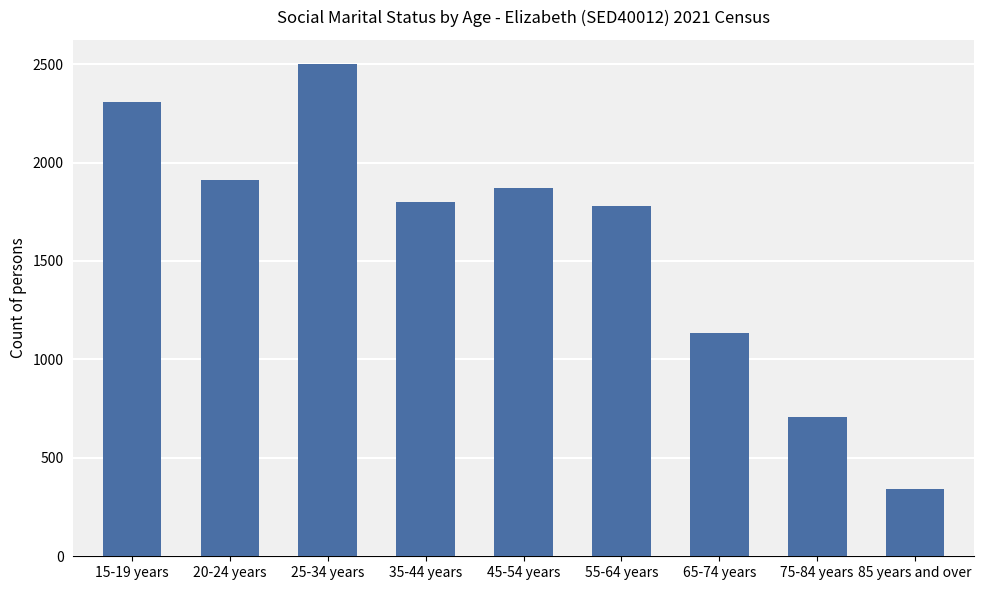

What position from the right is 45-54 years?

5